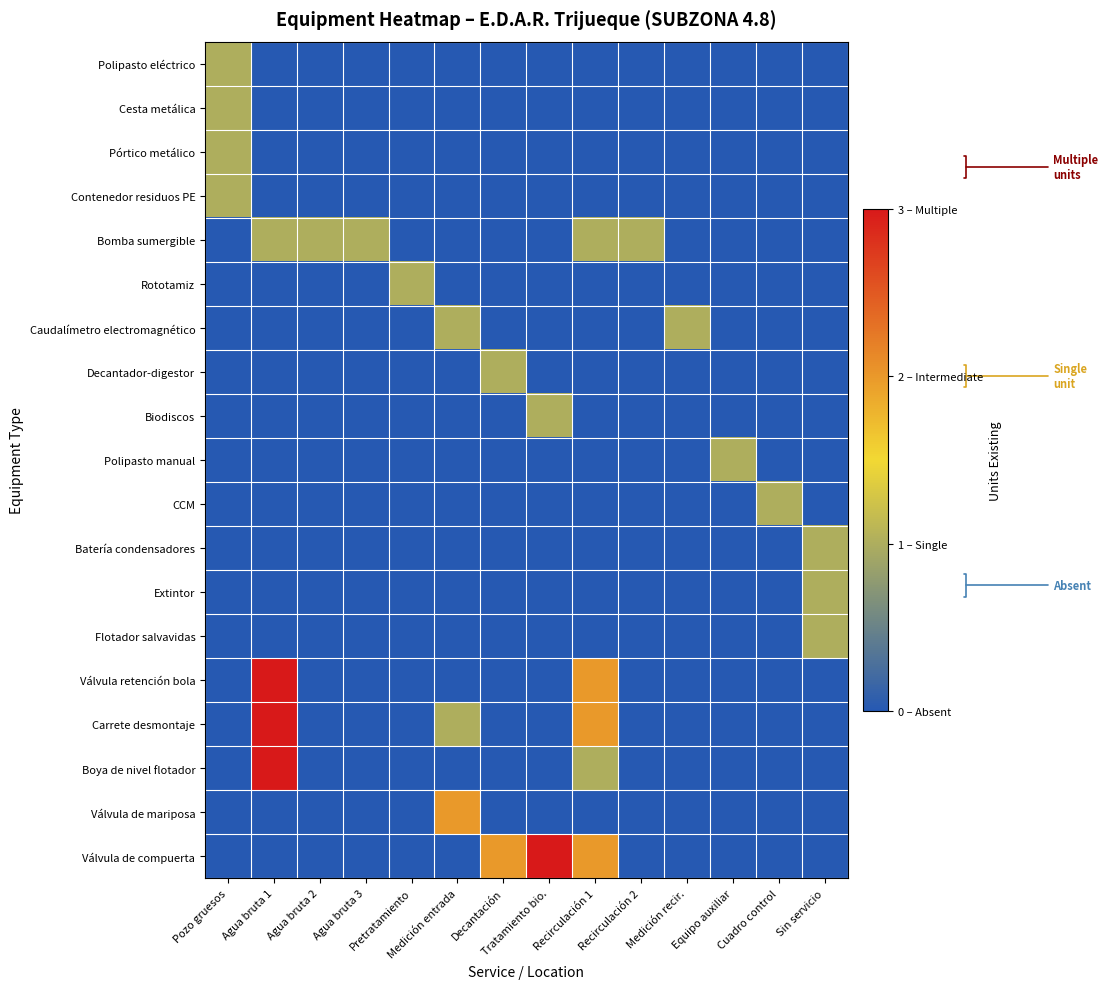

What is the total value across all series at Pretratamiento?

1